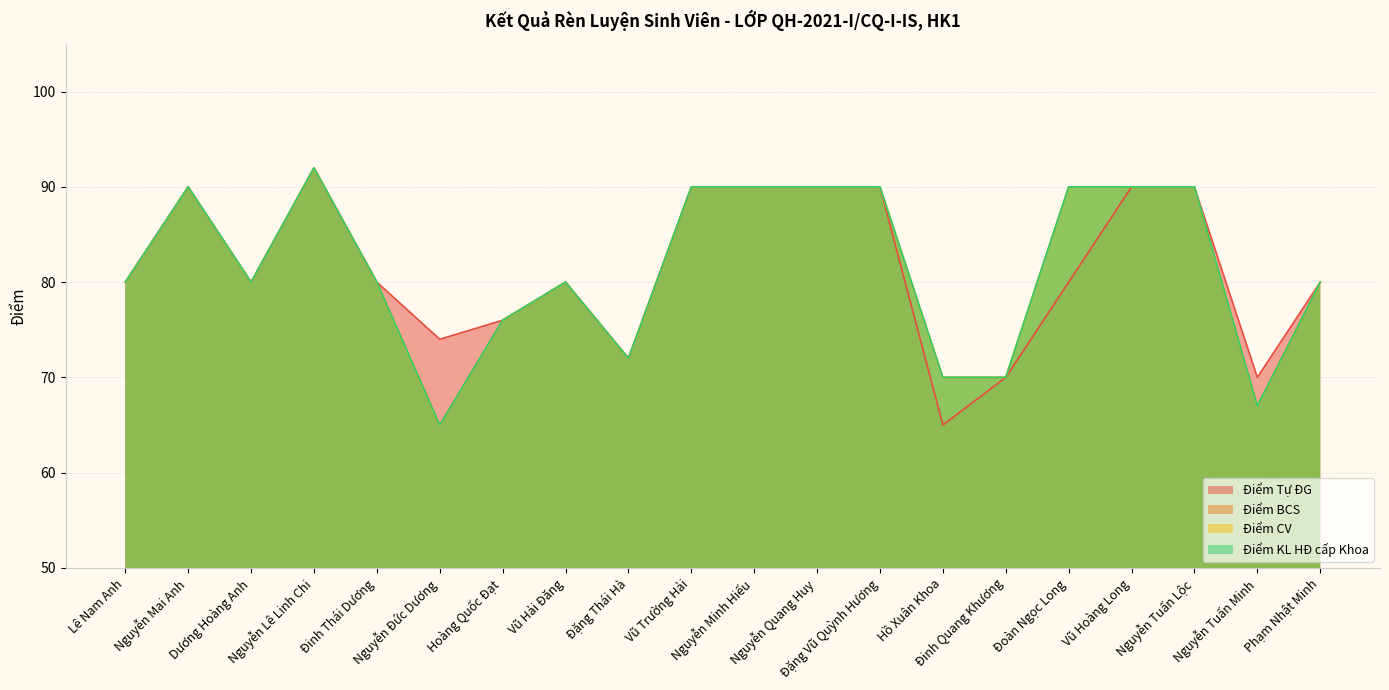

At Hoàng Quốc Đạt, list the series in order from largest to smallest.

Điểm Tự ĐG, Điểm BCS, Điểm CV, Điểm KL HĐ cấp Khoa